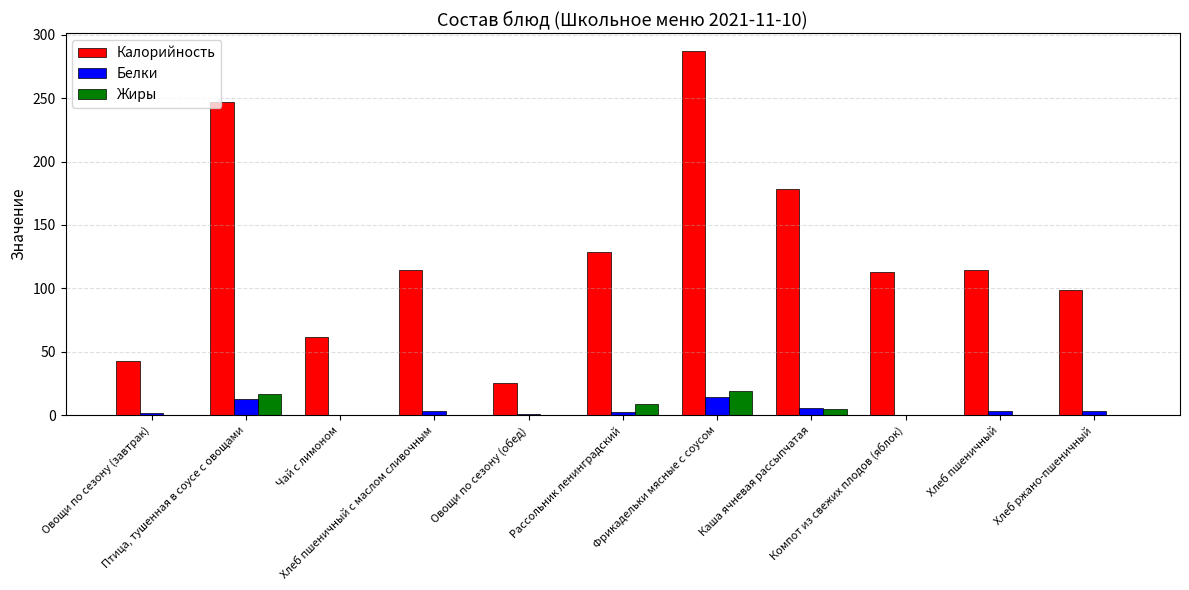

What is the highest value of the Калорийность series?

286.8